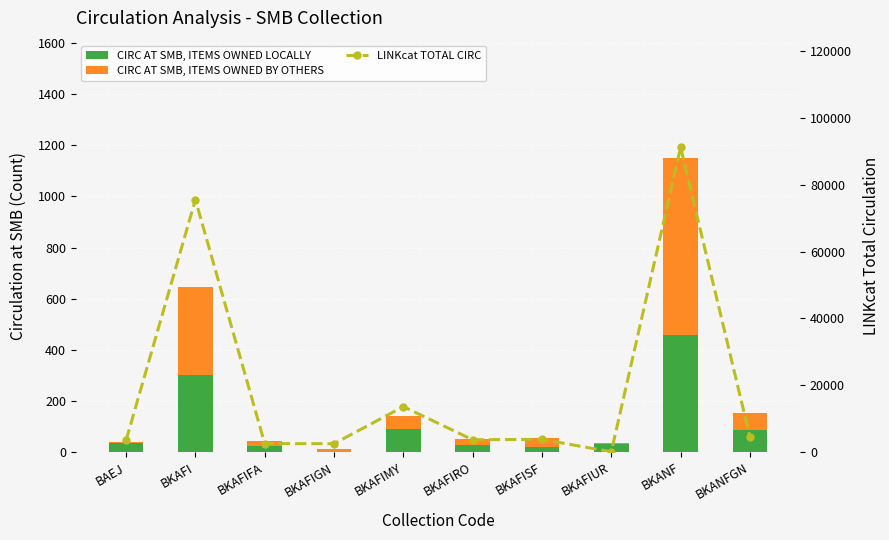

What is the label of the 9th bar from the left?

BKANF